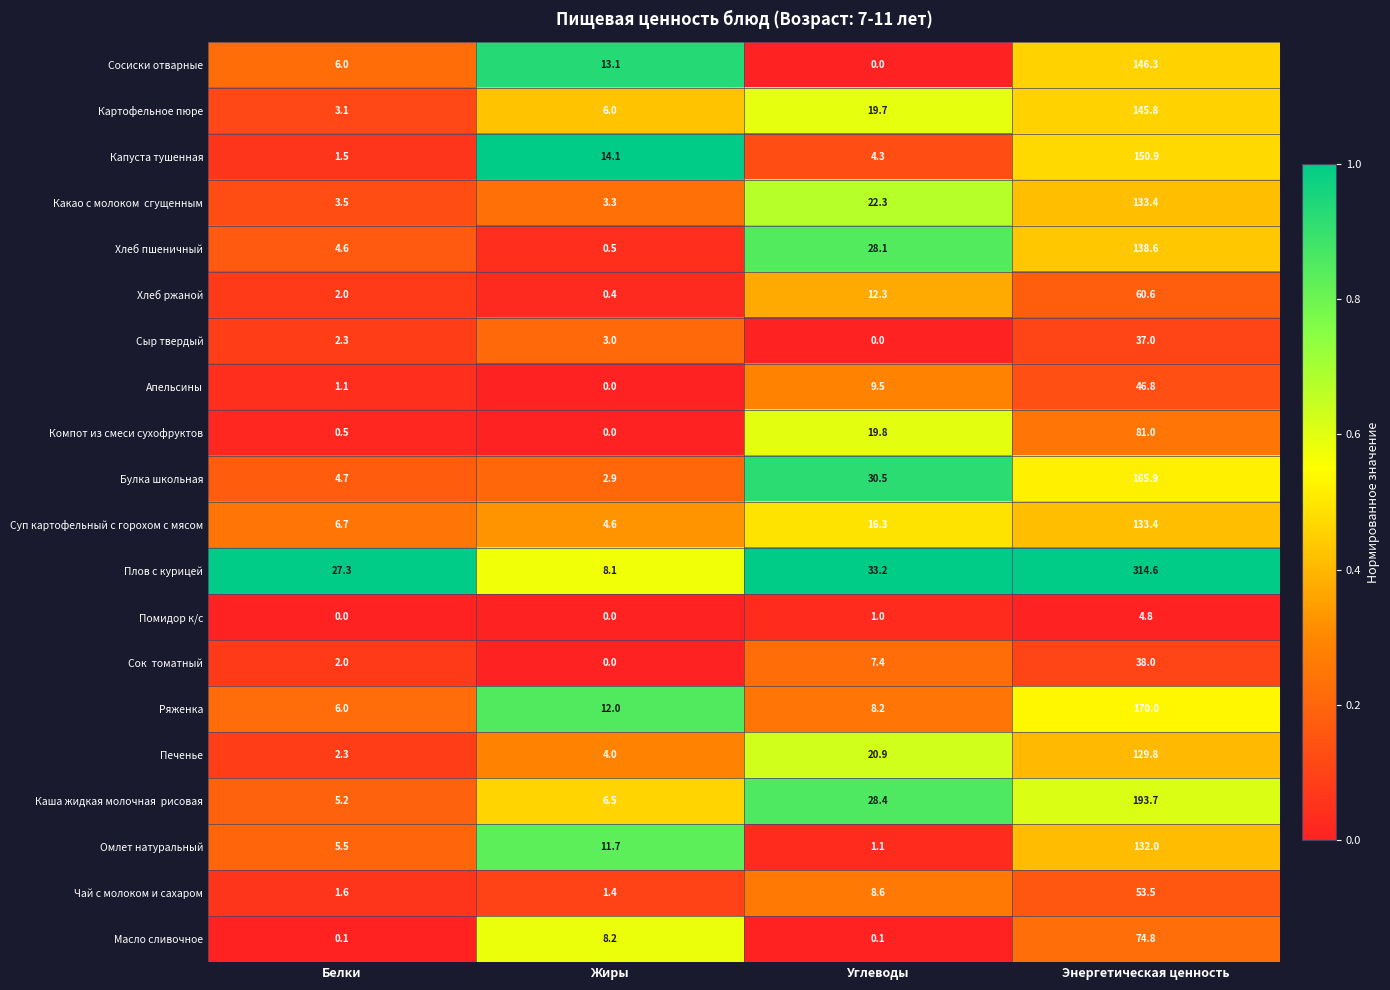

Count the number of categories in the chart.

4